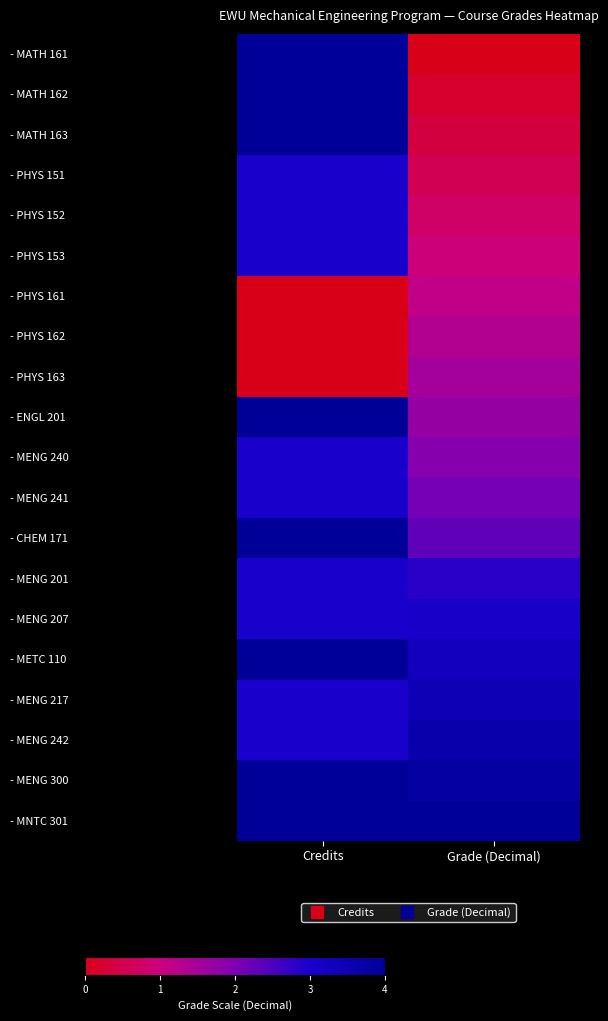

How many distinct data groups are displayed?

20